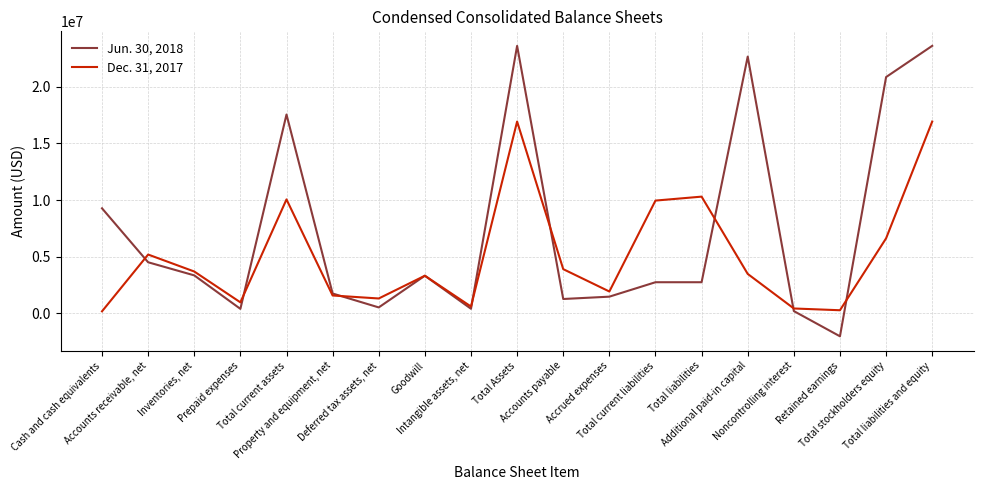

What is the highest value of the Jun. 30, 2018 series?

23590812